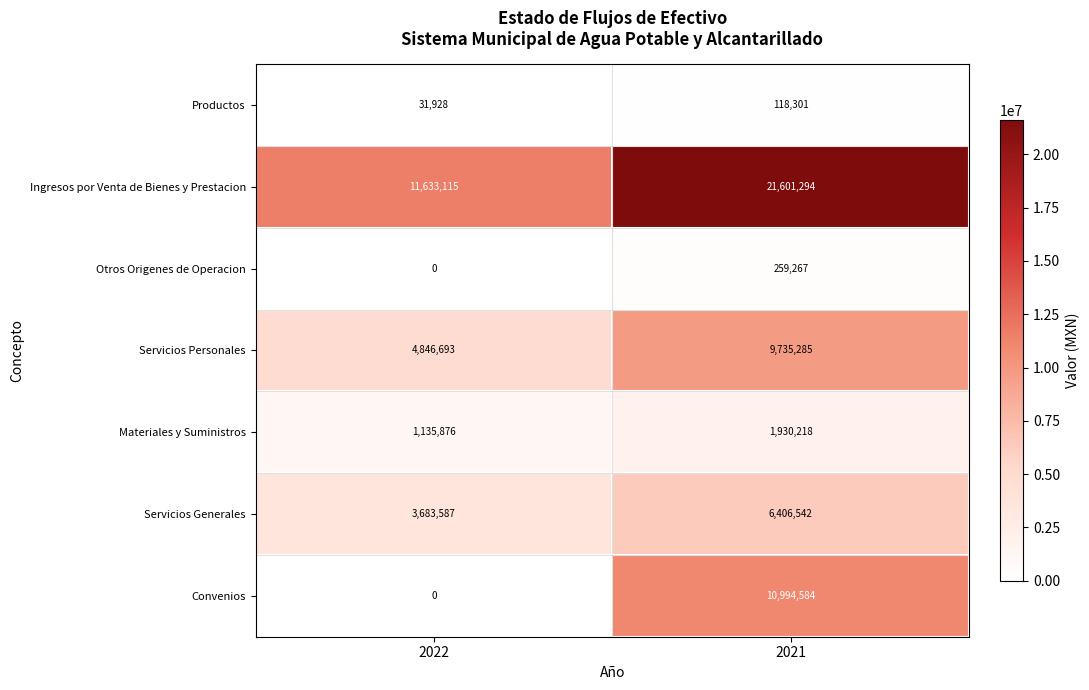

Which category has the highest value across all series?

2021